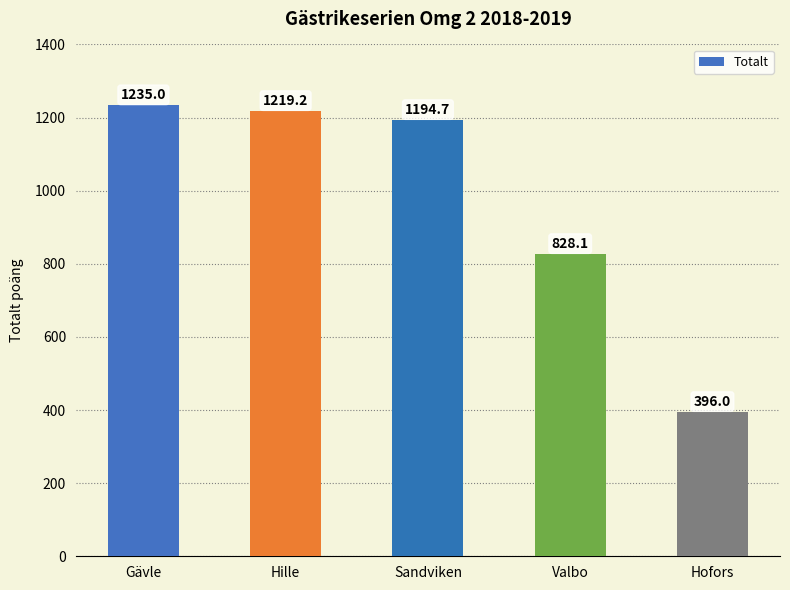

What is the change in value from Gävle to Sandviken?

-40.3